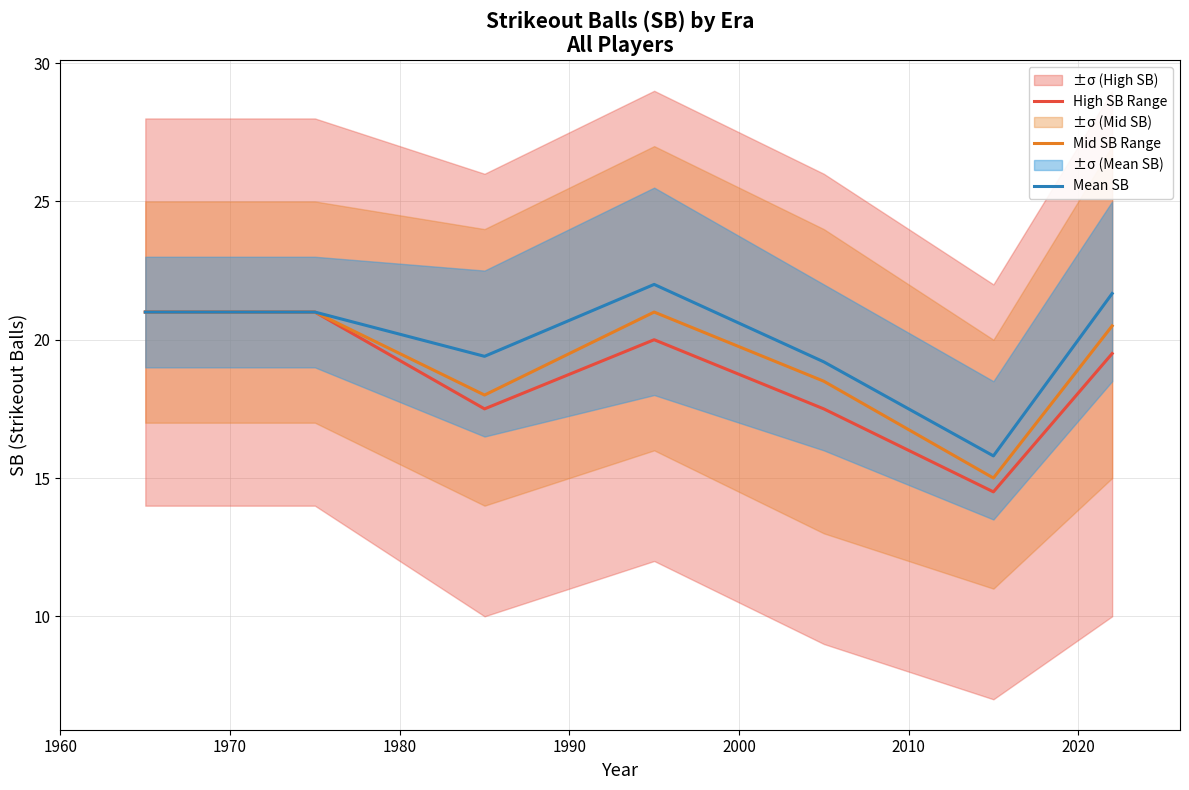

True or false: Mid SB Range and High SB Range intersect in this chart.

False